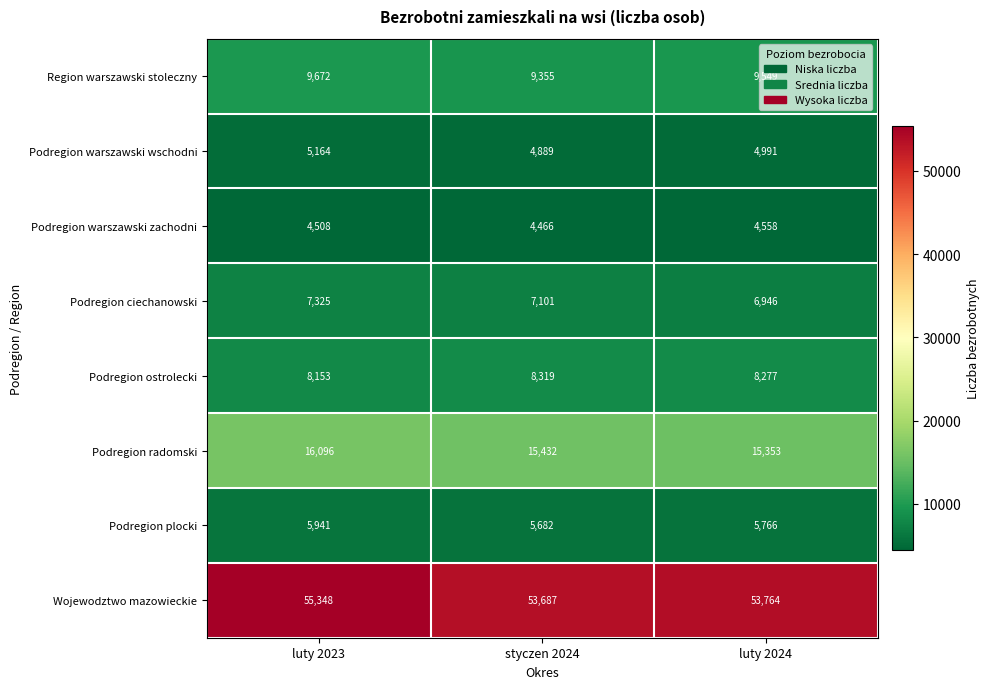

What is the sum of all Podregion plocki values?

17389